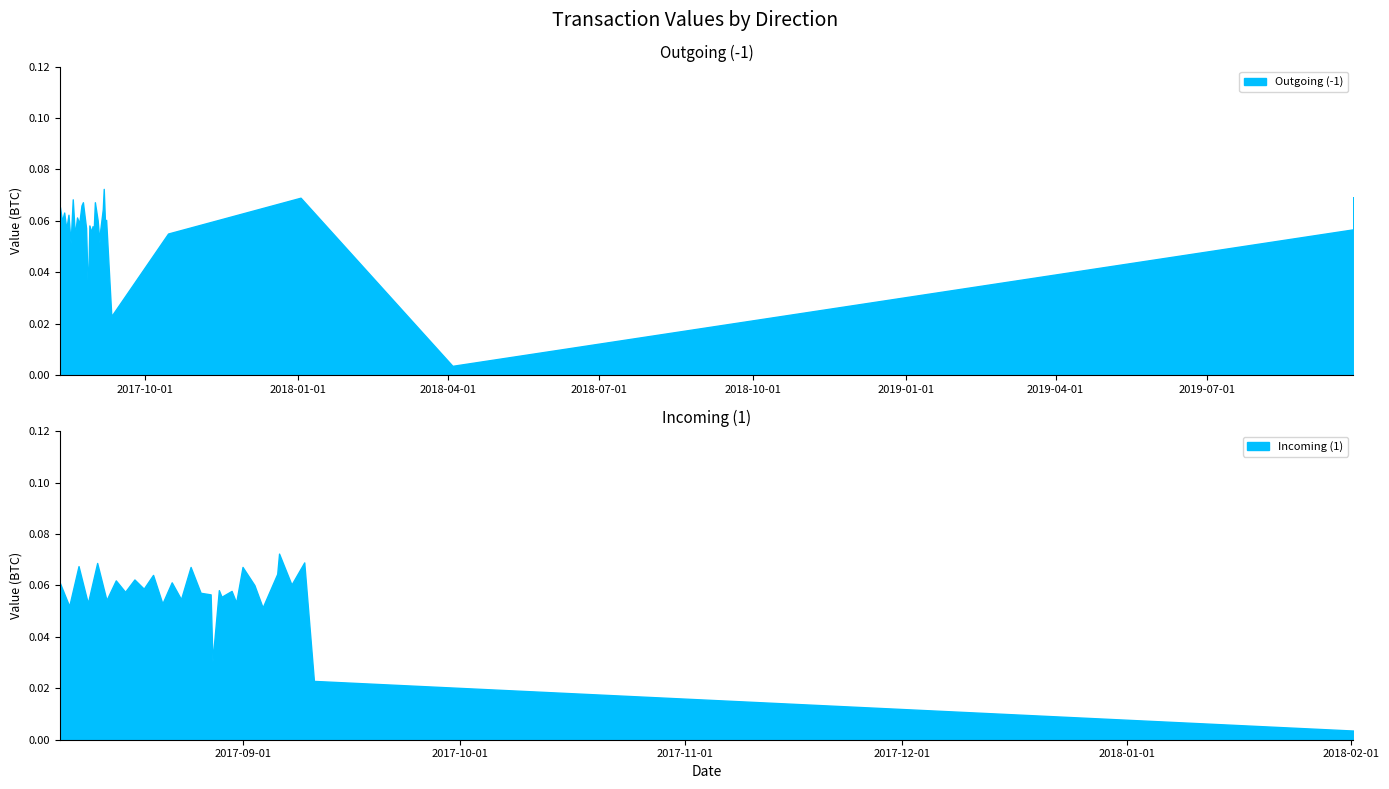

What is the maximum value shown in the chart?

0.1